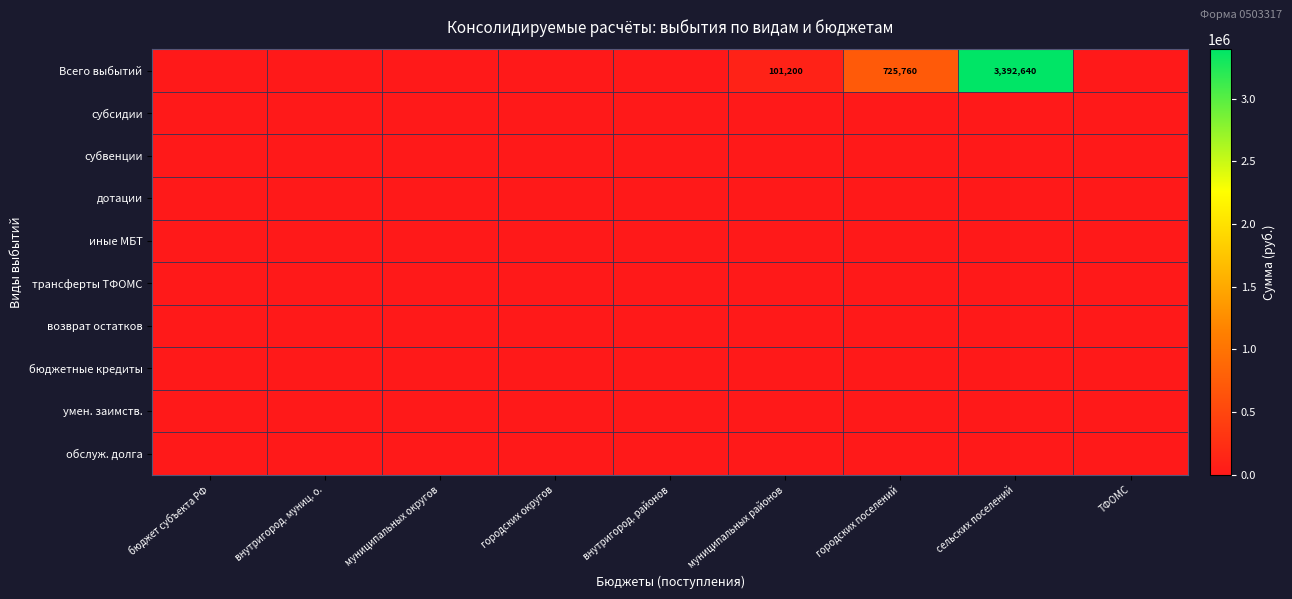

The value of Всего выбытий at сельских поселений is 3392640. True or false?

True